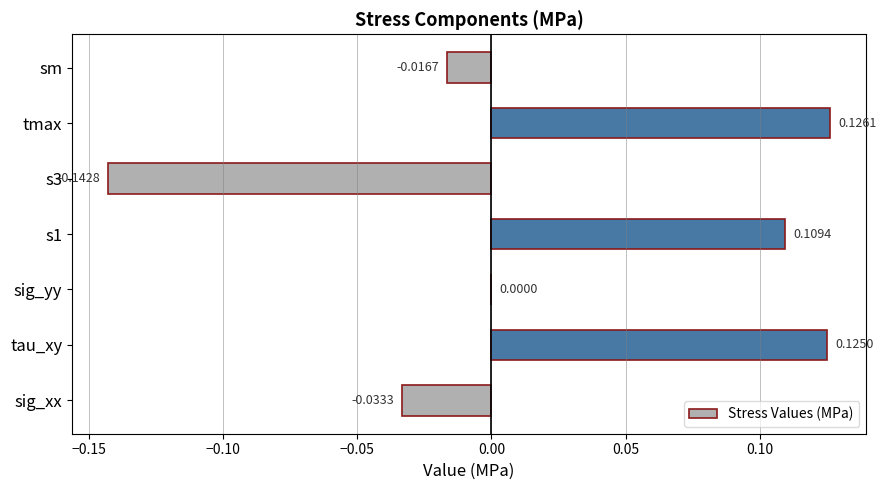

What is the change in value from s3 to sm?

+0.1